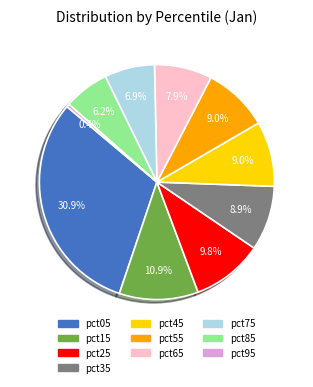

What is the largest slice in the pie chart?

pct05